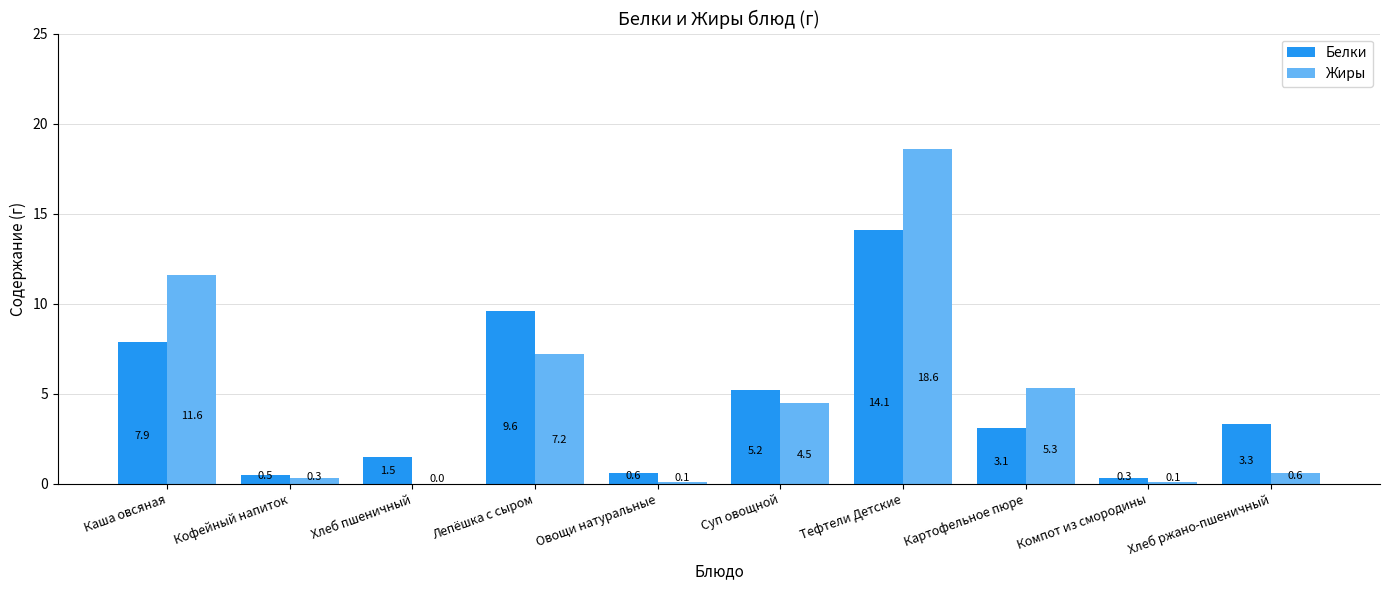

How many values in Жиры are above zero?

9